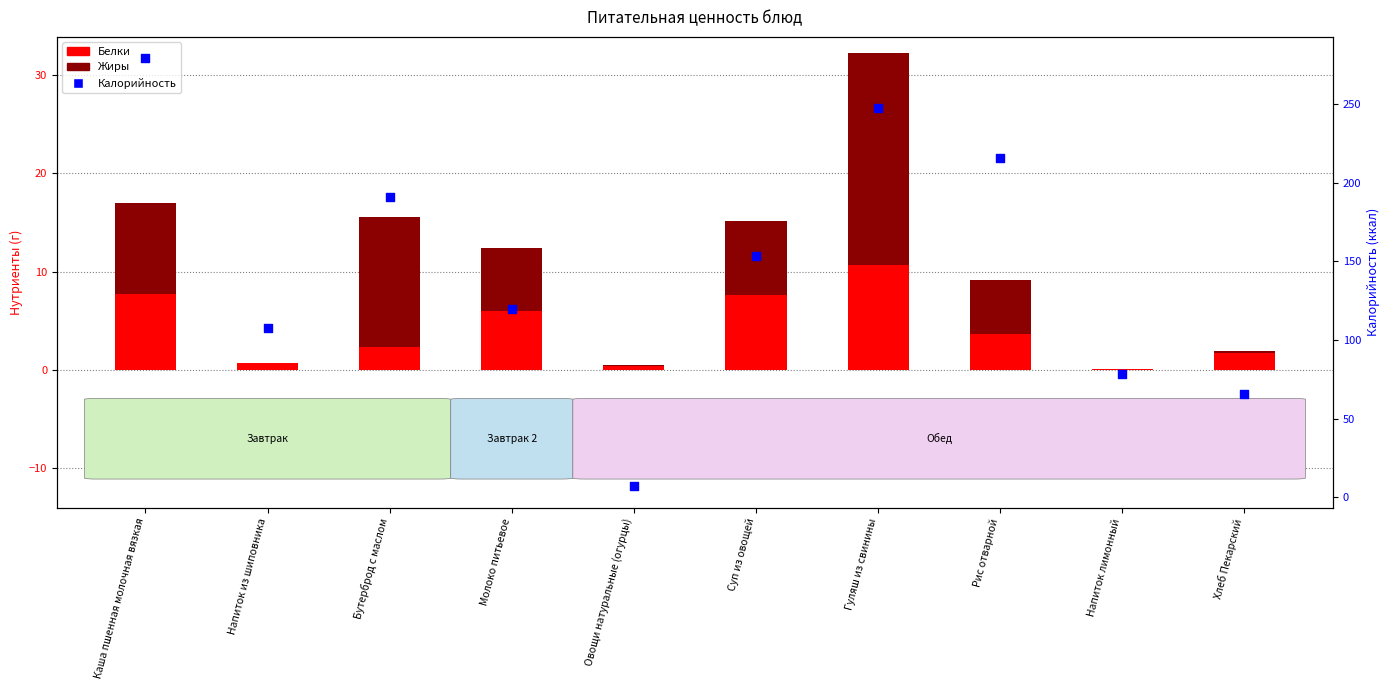

At how many categories does at least one series exceed 116?

6